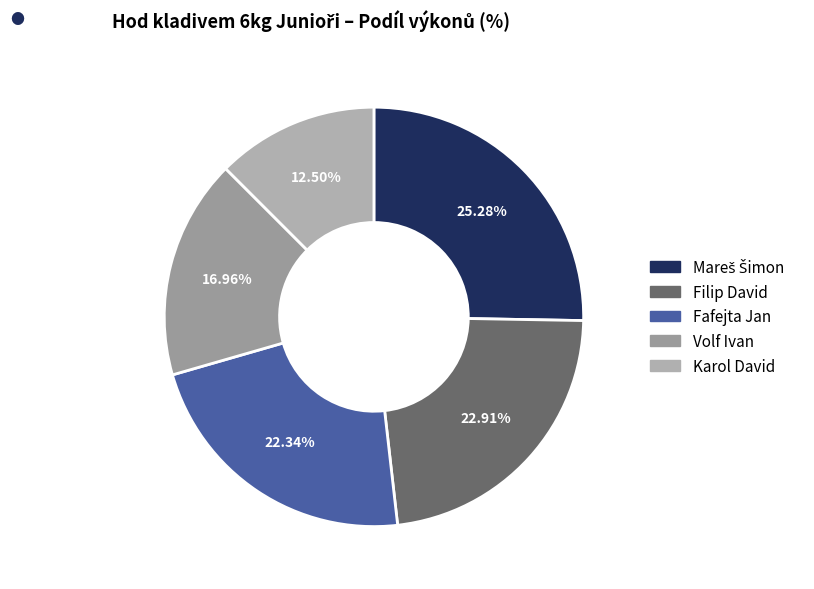

To the nearest percent, what is the difference between the Mareš Šimon and Filip David slice percentages?

2%